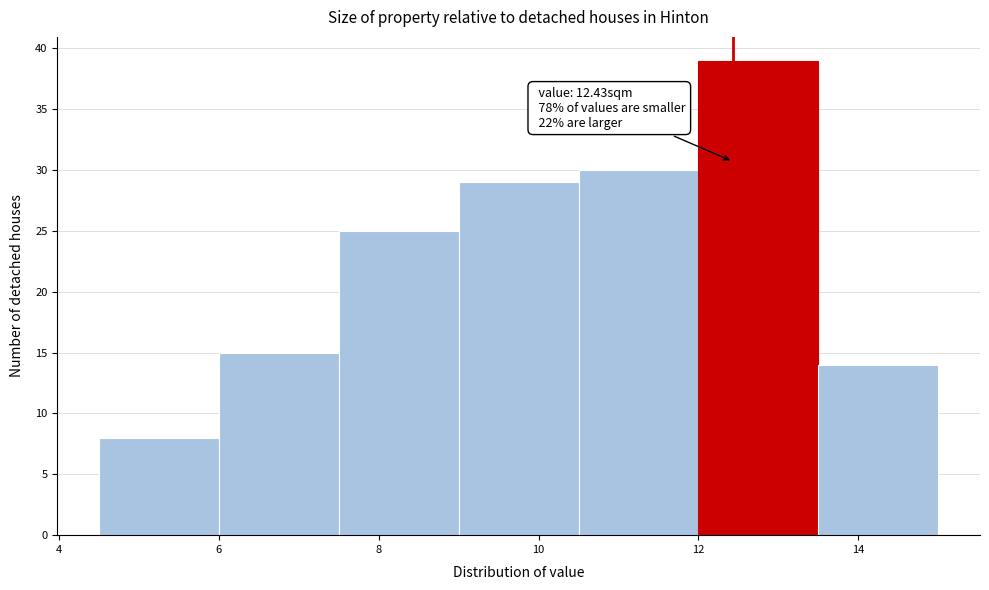

Which range on the x-axis has the tallest bar?

12.0 to 13.5